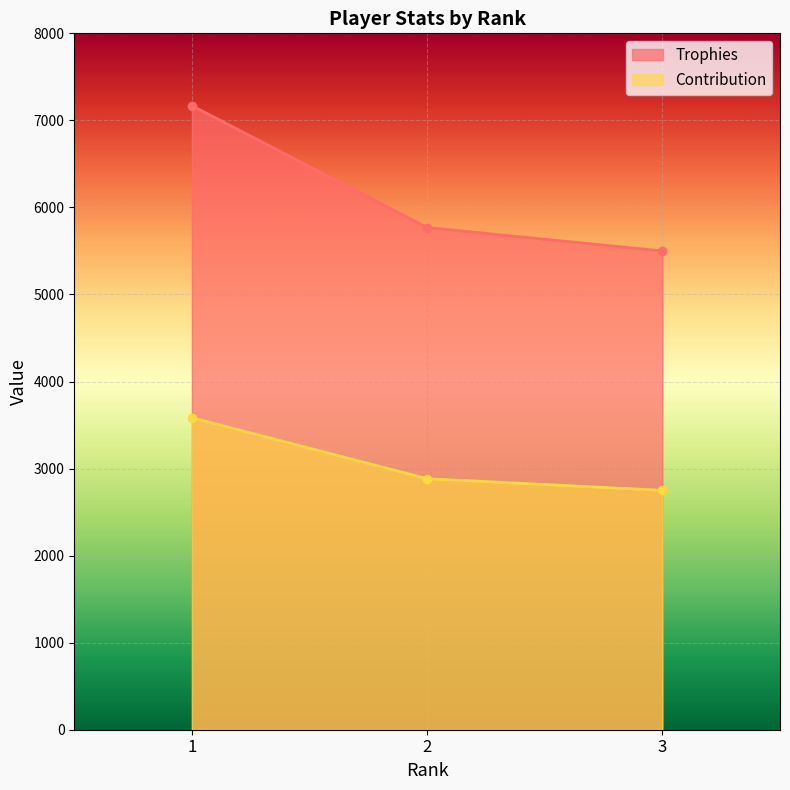

What are all the series names shown in the legend?

Trophies, Contribution